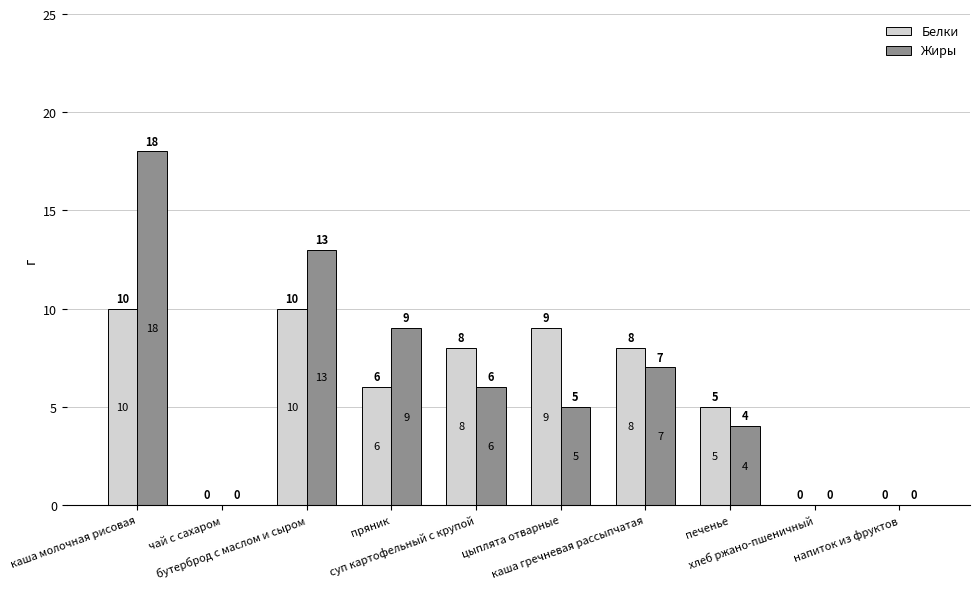

Does the chart contain stacked bars?

No